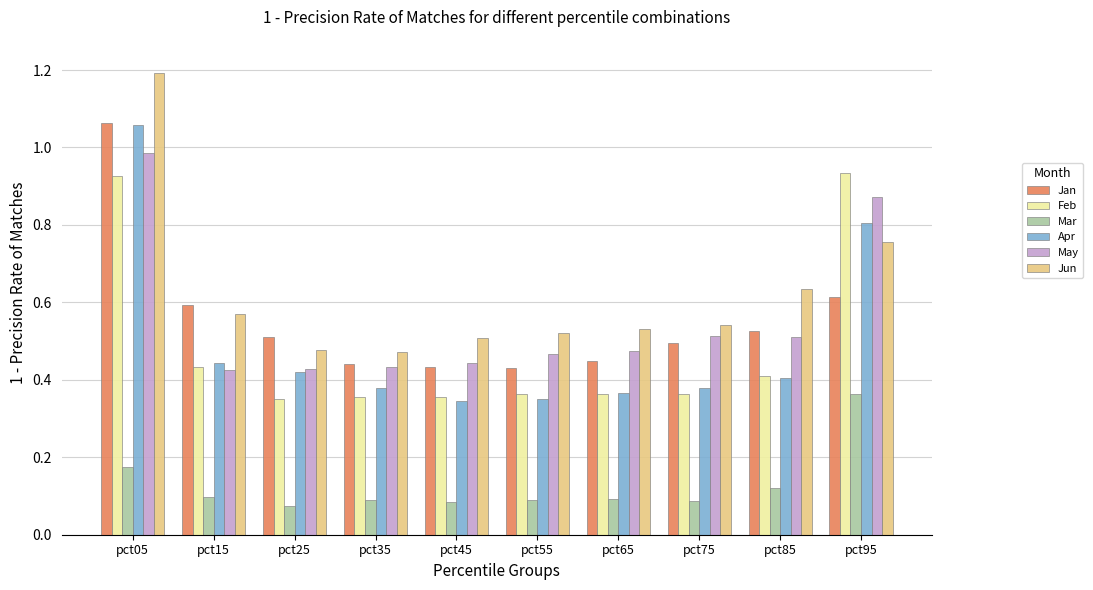

What is the sum of all Feb values?

4.9